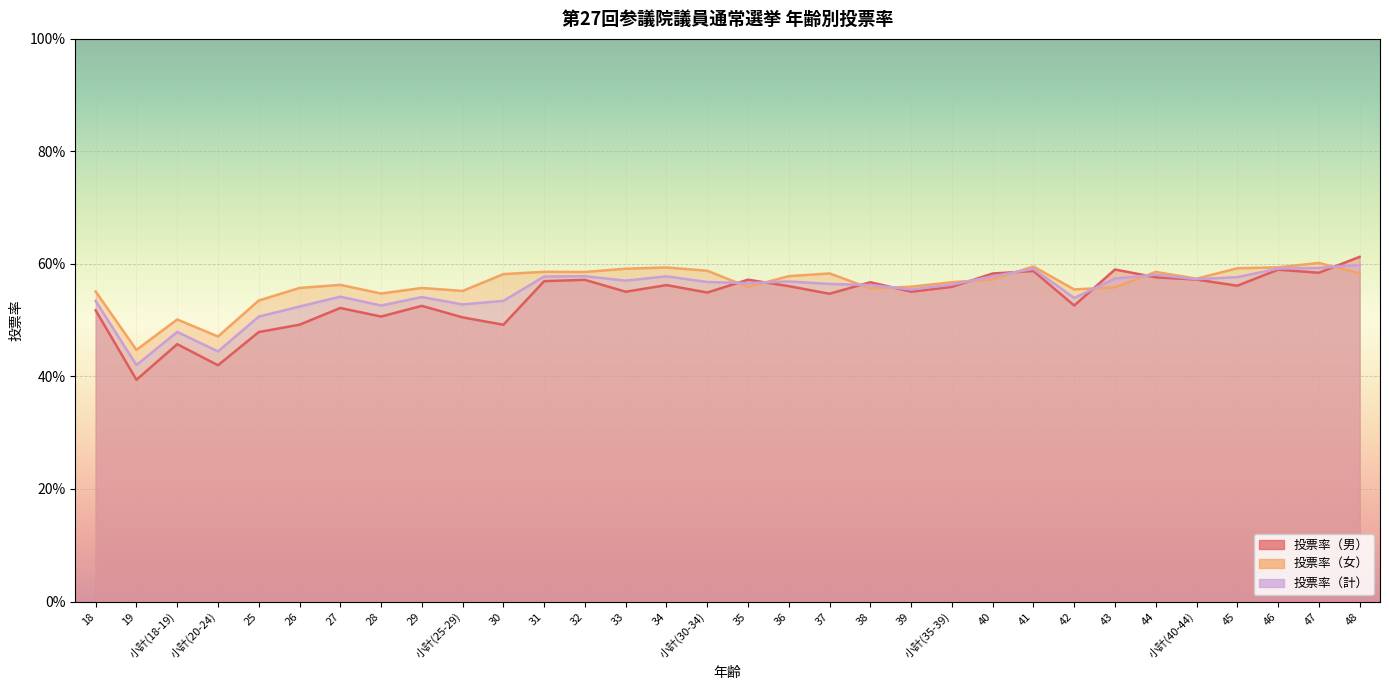

Rank the series by their average value, from highest to lowest.

投票率（女）, 投票率（計）, 投票率（男）